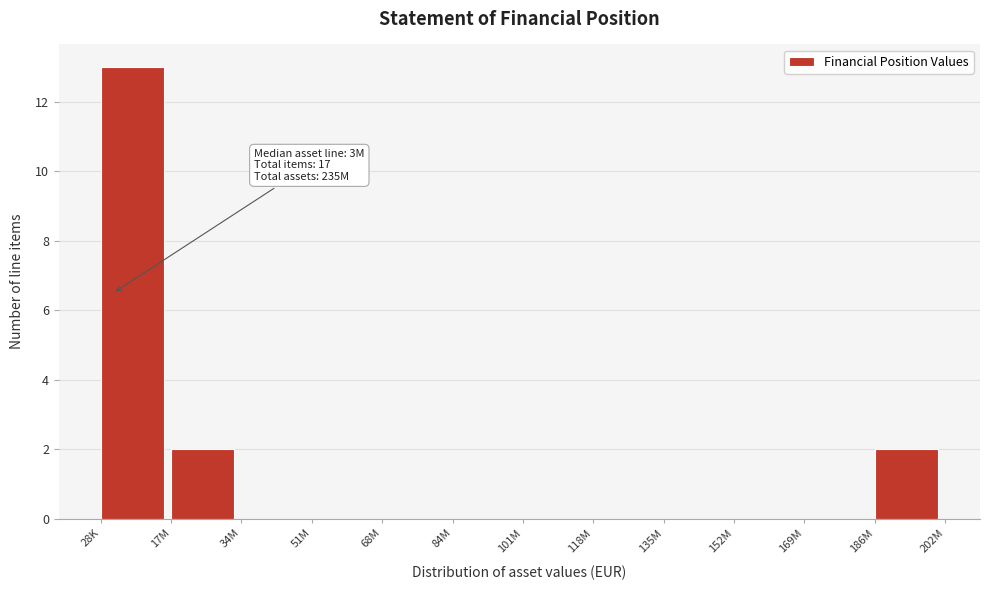

Reading left to right, transcribe all the data shown in this chart.

28K=13	17M=2	34M=0	51M=0	68M=0	84M=0	101M=0	118M=0	135M=0	152M=0	169M=0	186M=2